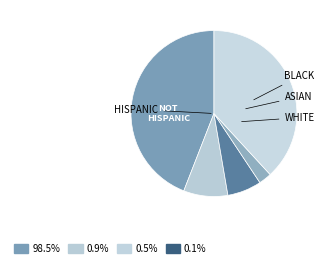

How many segments does this pie chart have?

5